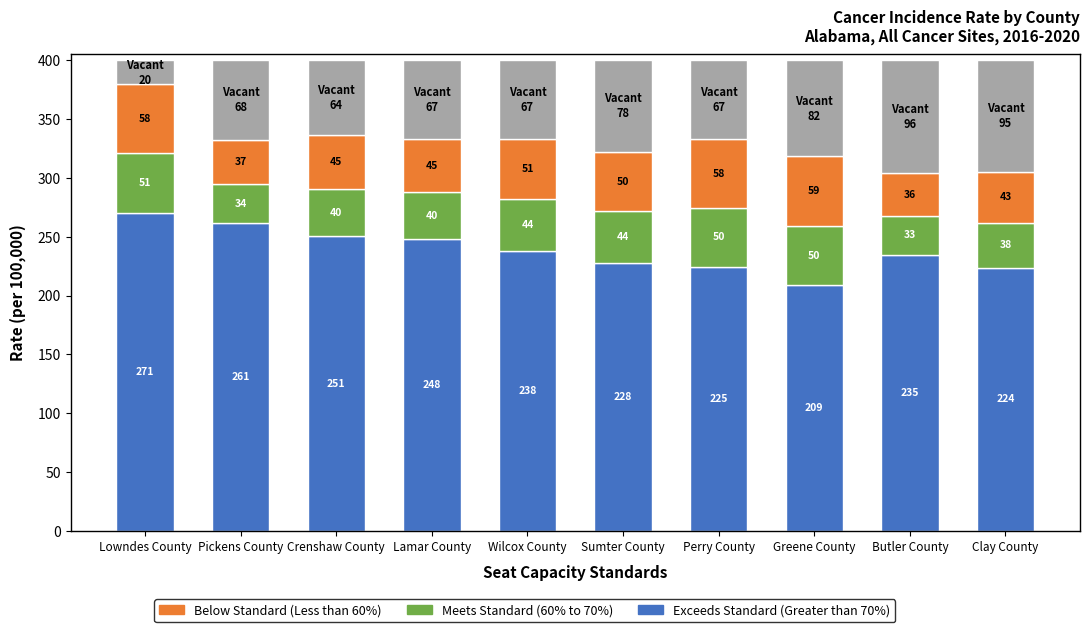

How many data points in Exceeds Standard (Greater than 70%) are less than 237?

5